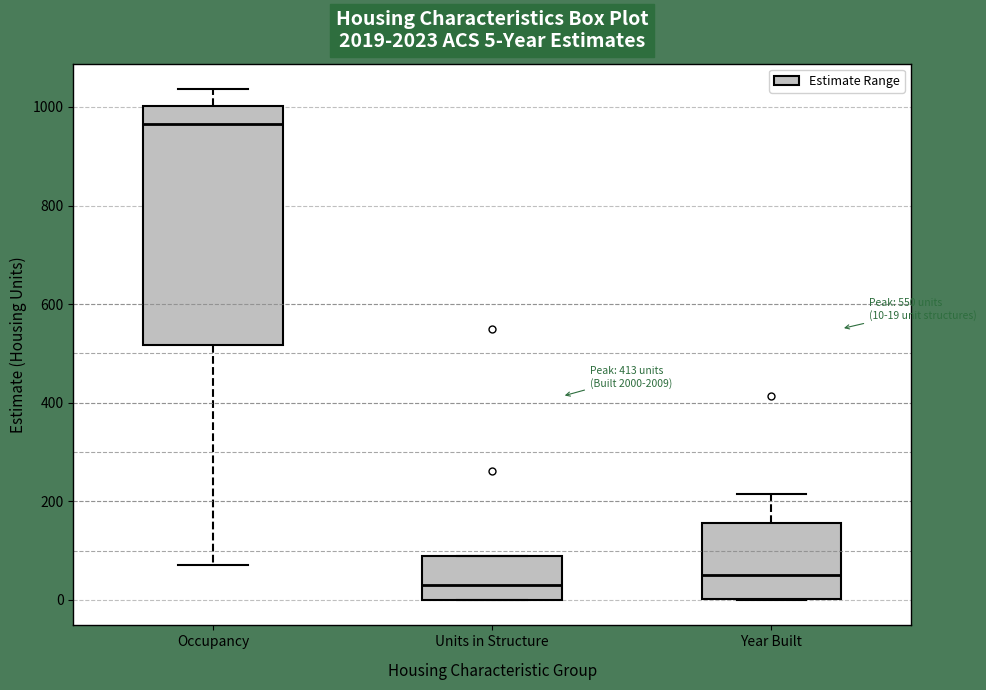

Which box is the tallest, from its lower edge to its upper edge?

Occupancy